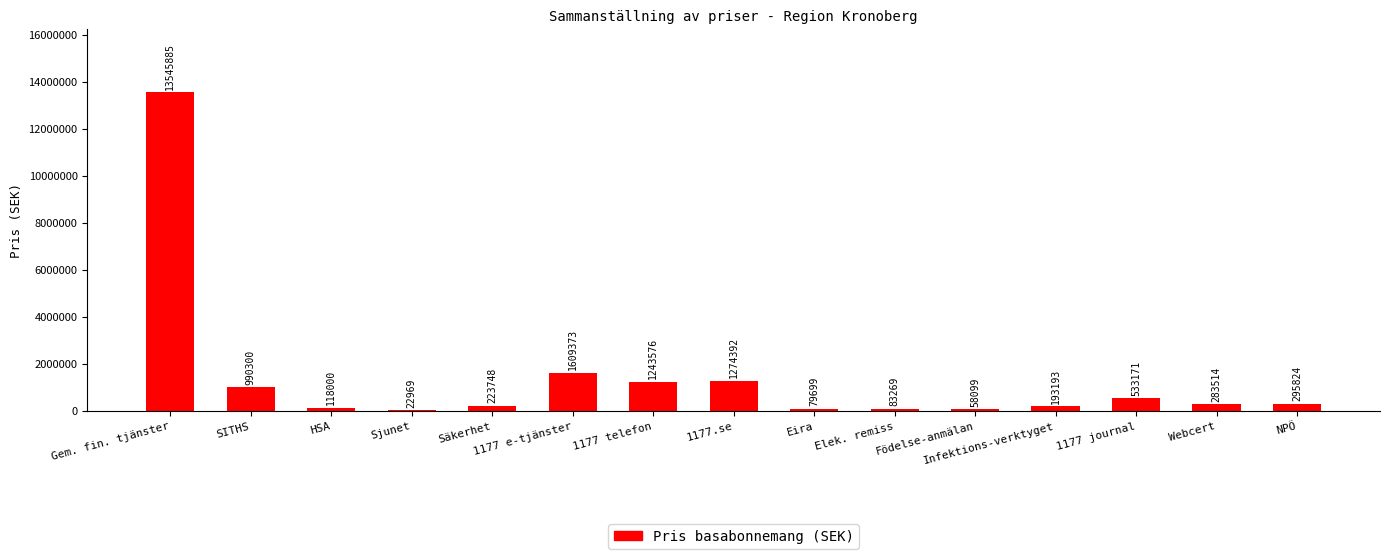

What is the approximate value at Eira?

79699.6